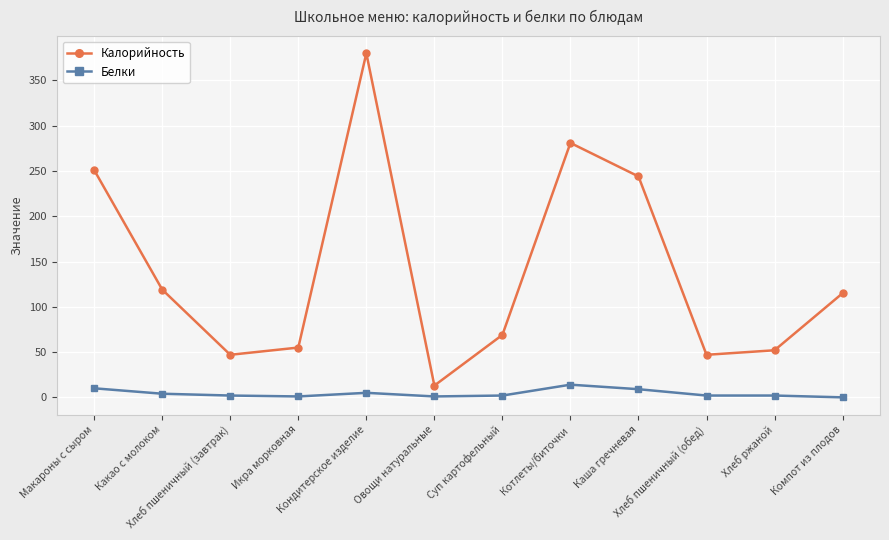

At which category is the sum across all series the highest?

Кондитерское изделие